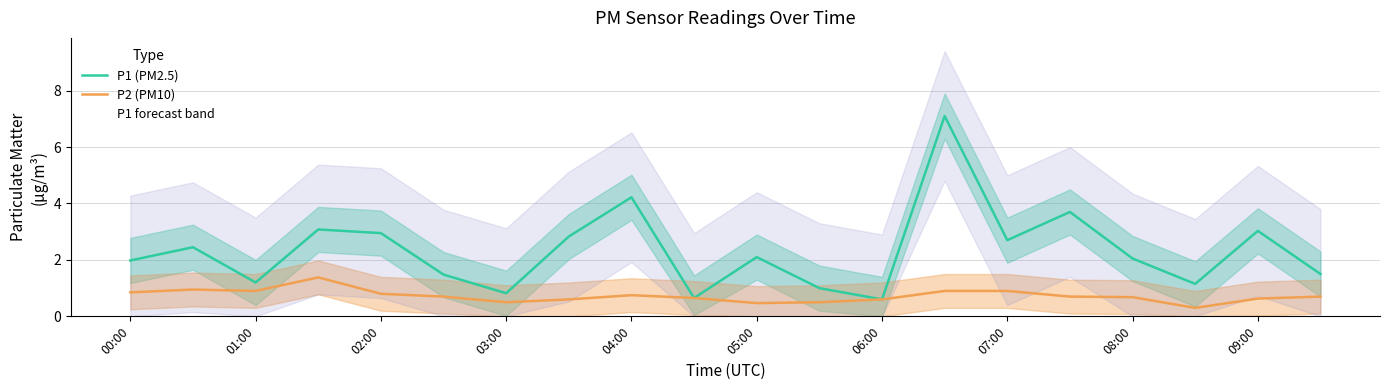

What is the maximum value shown in the chart?

9.4